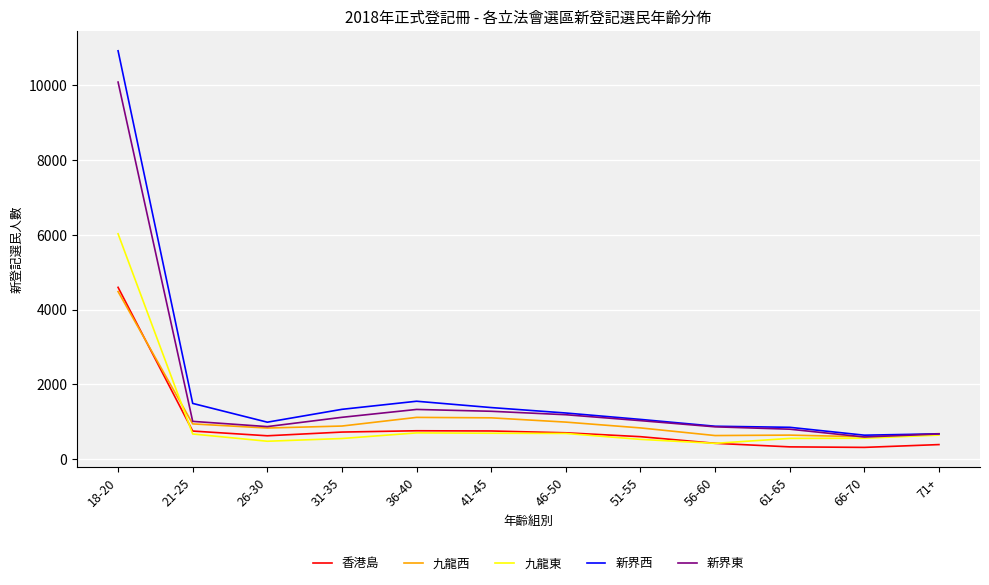

Count the number of categories in the chart.

12